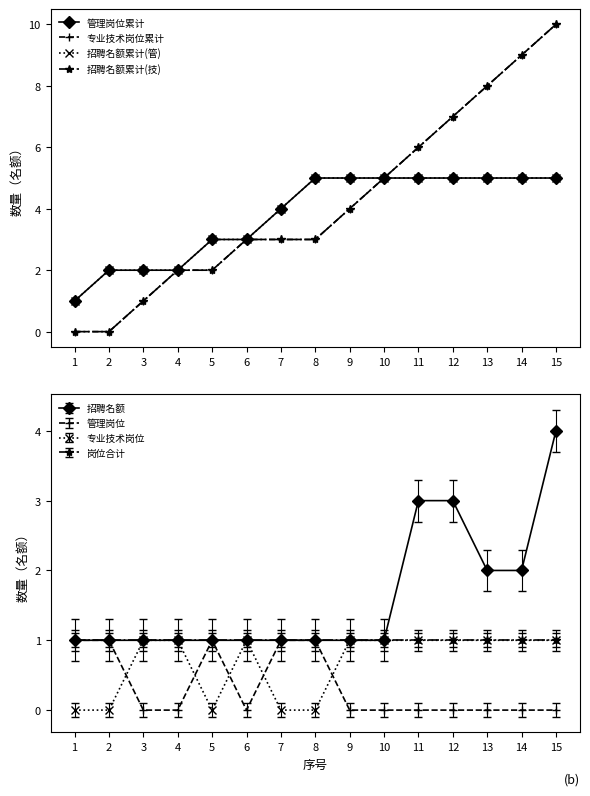

Is it true that 招聘名额累计(管) equals 0 at 4?

False